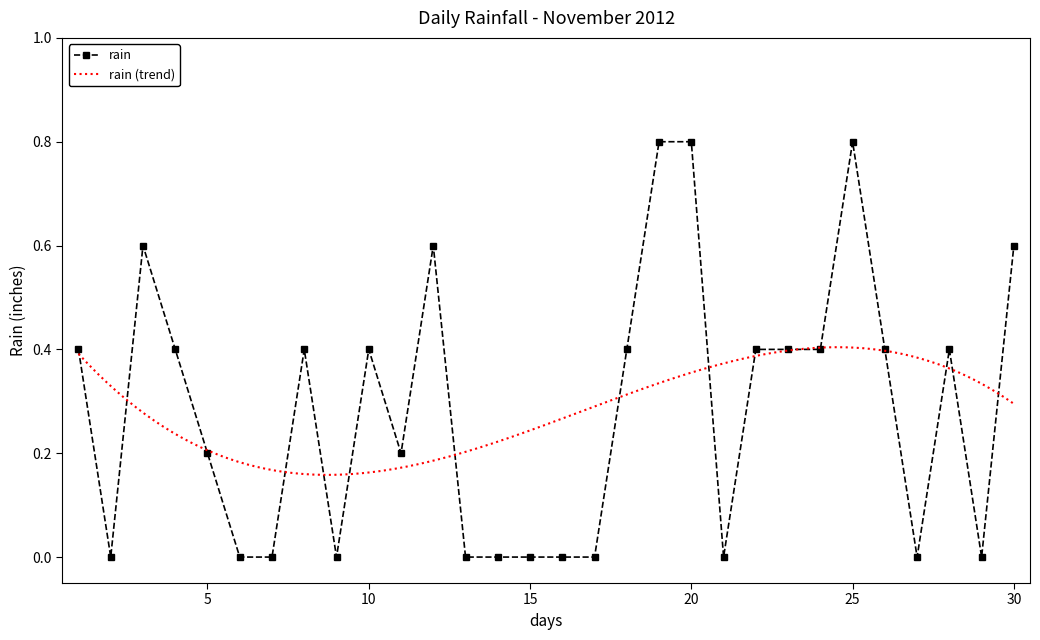

Where is the first local minimum?

2012-11-02